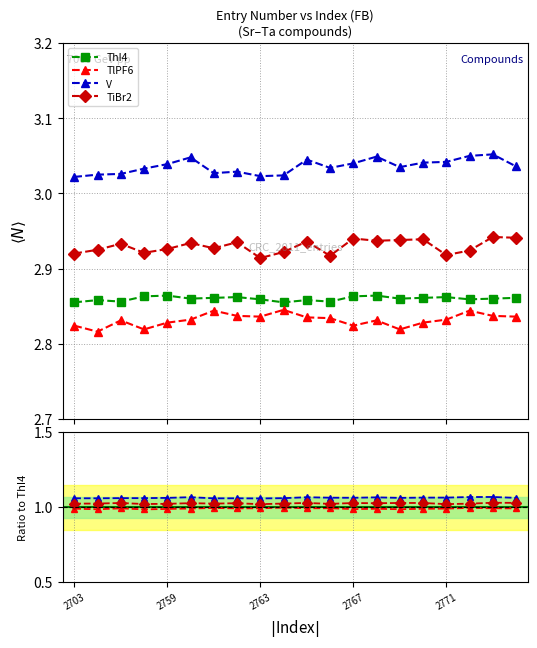

At which label is ThI4 closest to 2?

2703